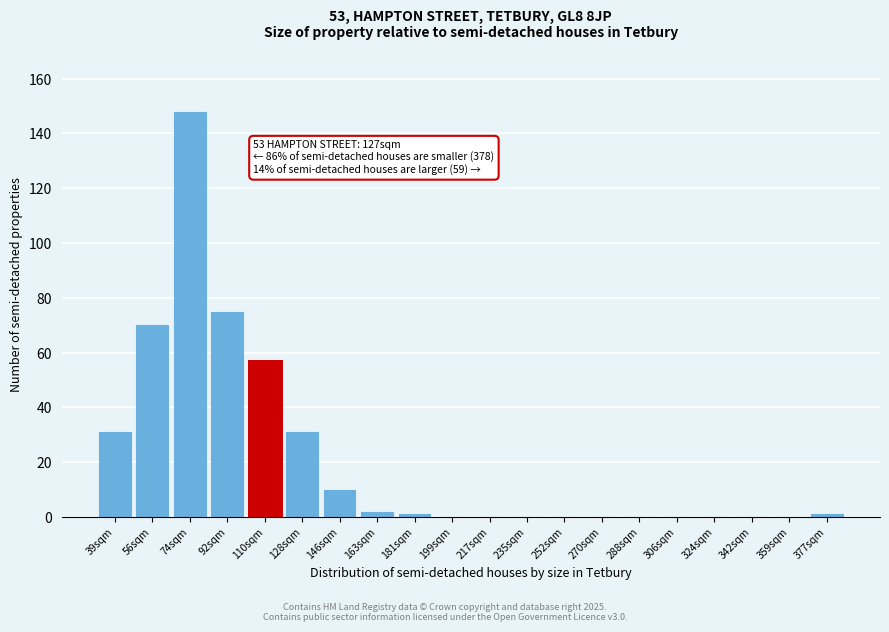

Reading left to right, list all the values displayed in this chart.

39sqm=31	56sqm=70	74sqm=148	92sqm=75	110sqm=57	128sqm=31	146sqm=10	163sqm=2	181sqm=1	199sqm=0	217sqm=0	235sqm=0	252sqm=0	270sqm=0	288sqm=0	306sqm=0	324sqm=0	342sqm=0	359sqm=0	377sqm=1